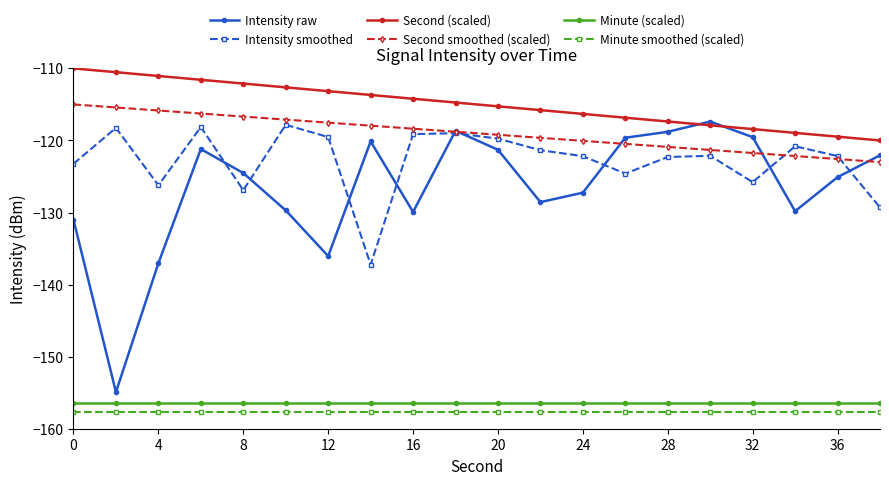

What is the value of the Second (scaled) point at the 16th from the left?

-117.9